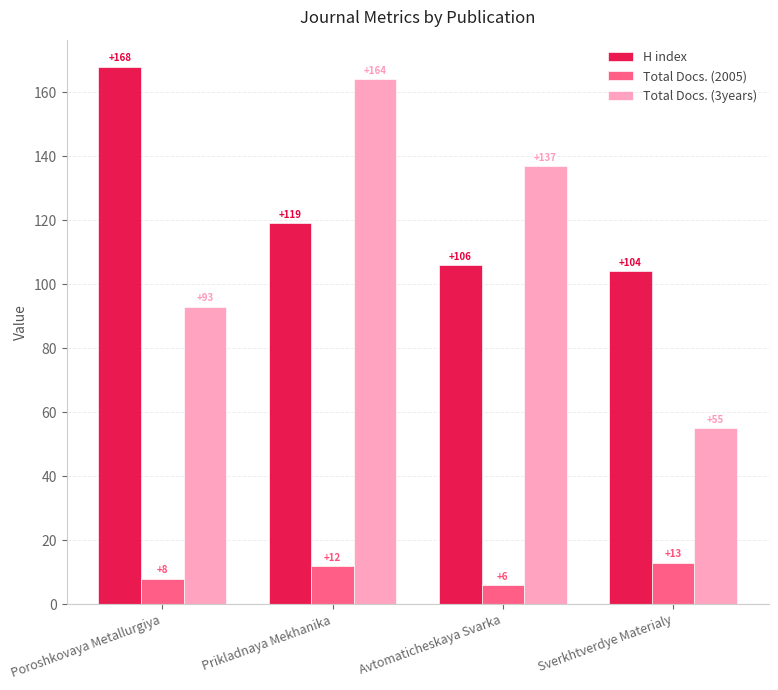

What is the average value of the Total Docs. (2005) series?

10